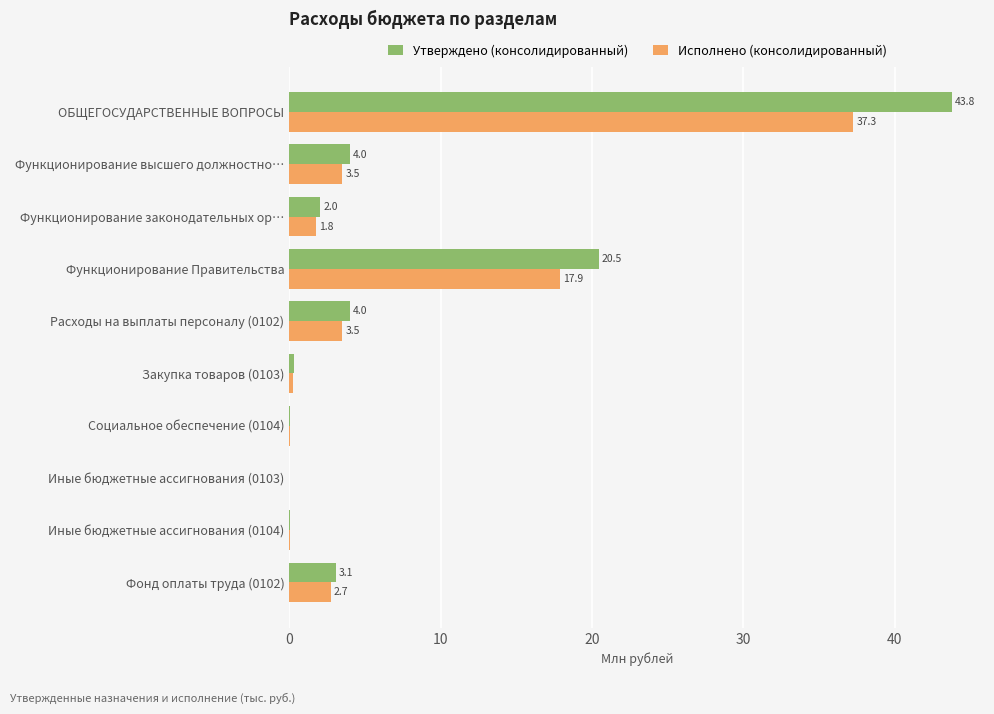

What is the sum of all Исполнено (консолидированный) values?

67.0